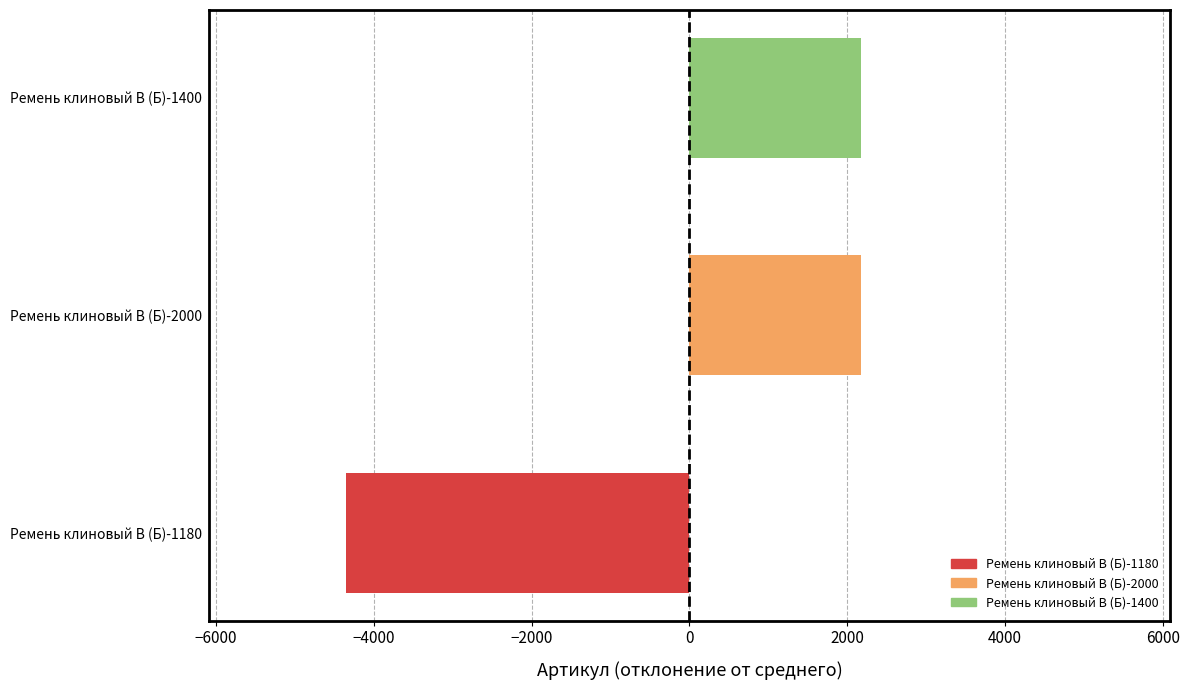

Read the value at Ремень клиновый В (Б)-2000.

2174.3